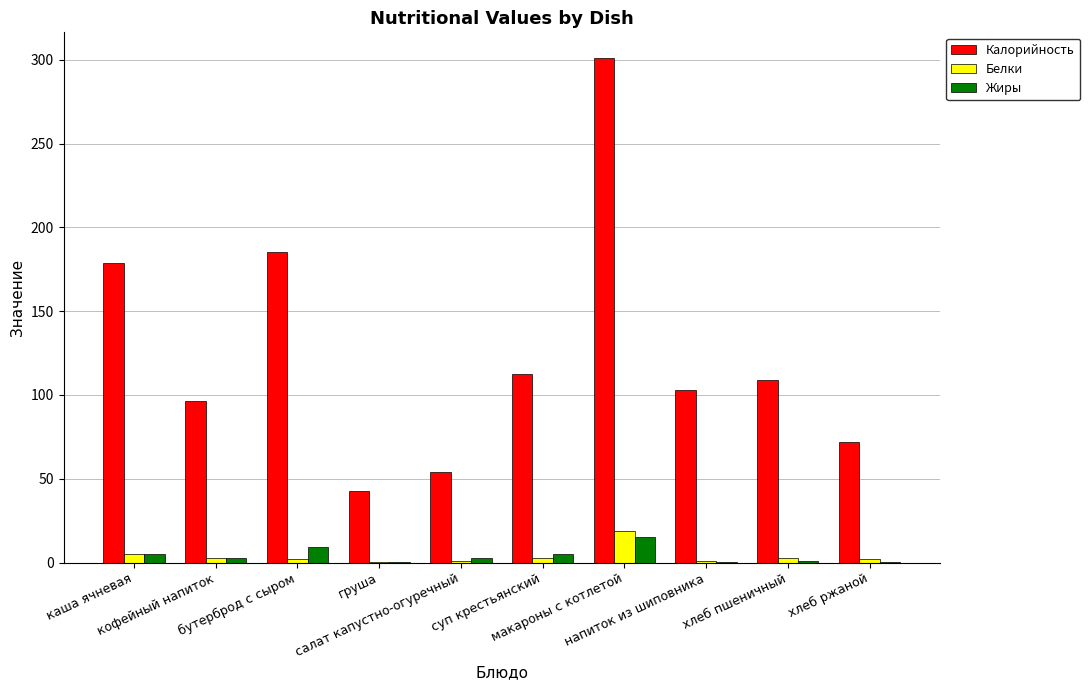

Are the bars horizontal?

No